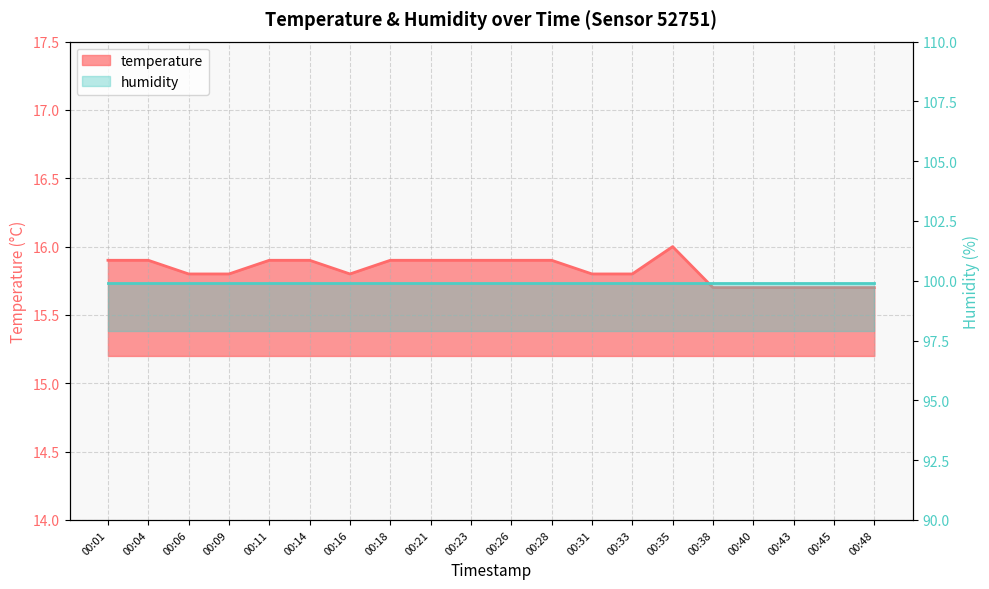

What is the value of the 14th point from the left?

15.8